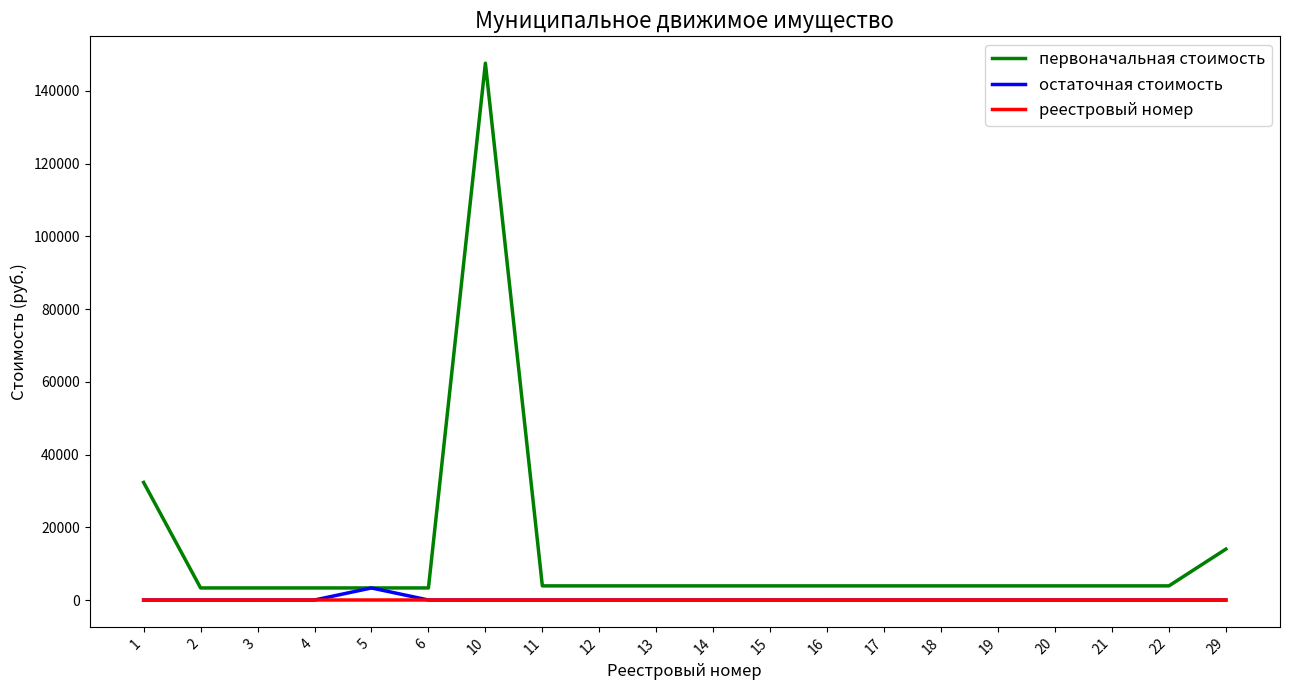

Is the value of остаточная стоимость at 11 greater than the value of первоначальная стоимость at 15?

No